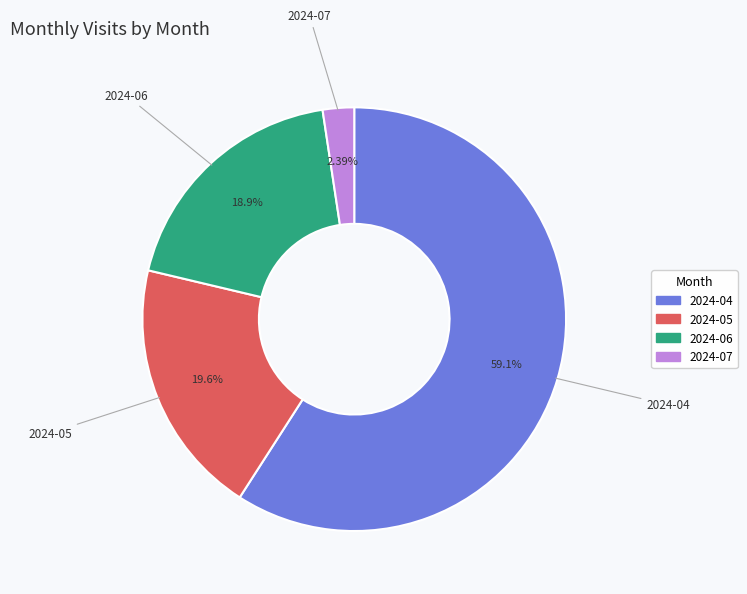

Count the number of slices in the pie.

4